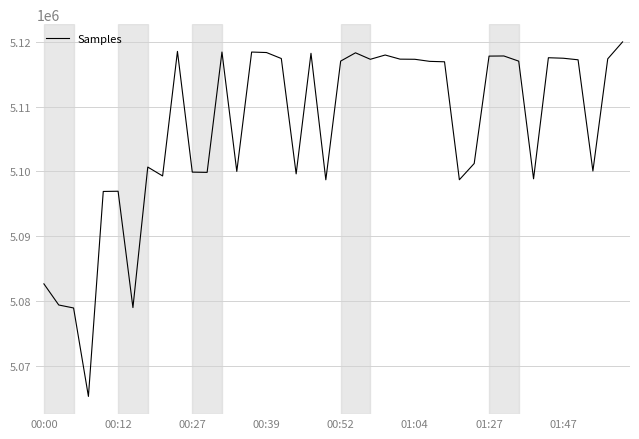

What is the minimum value shown in the chart?

5065309